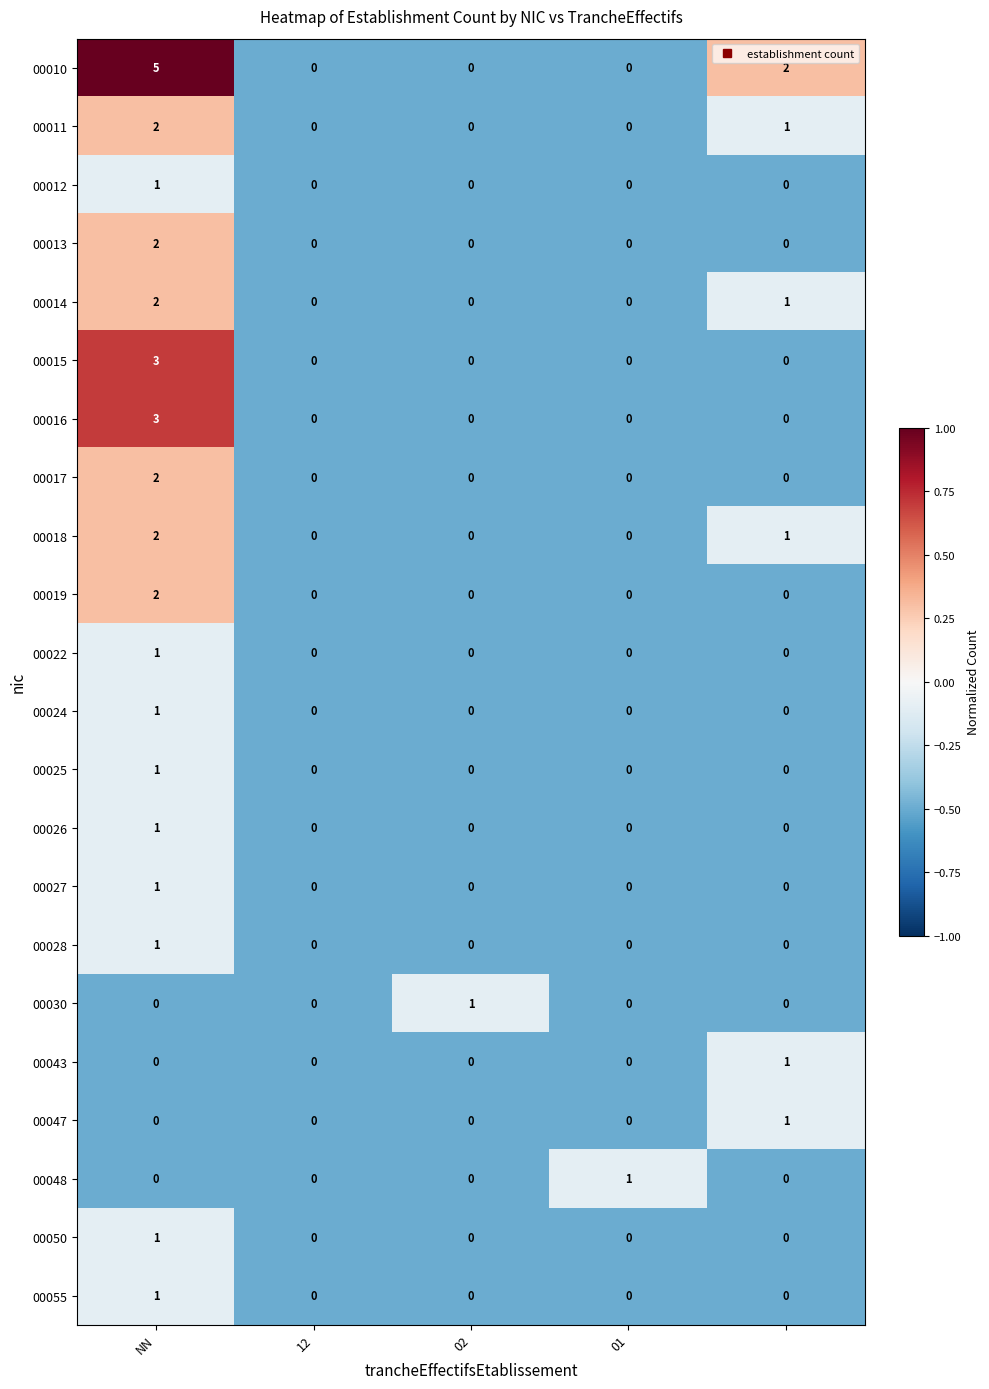

What is the sum of all 00018 values?

3